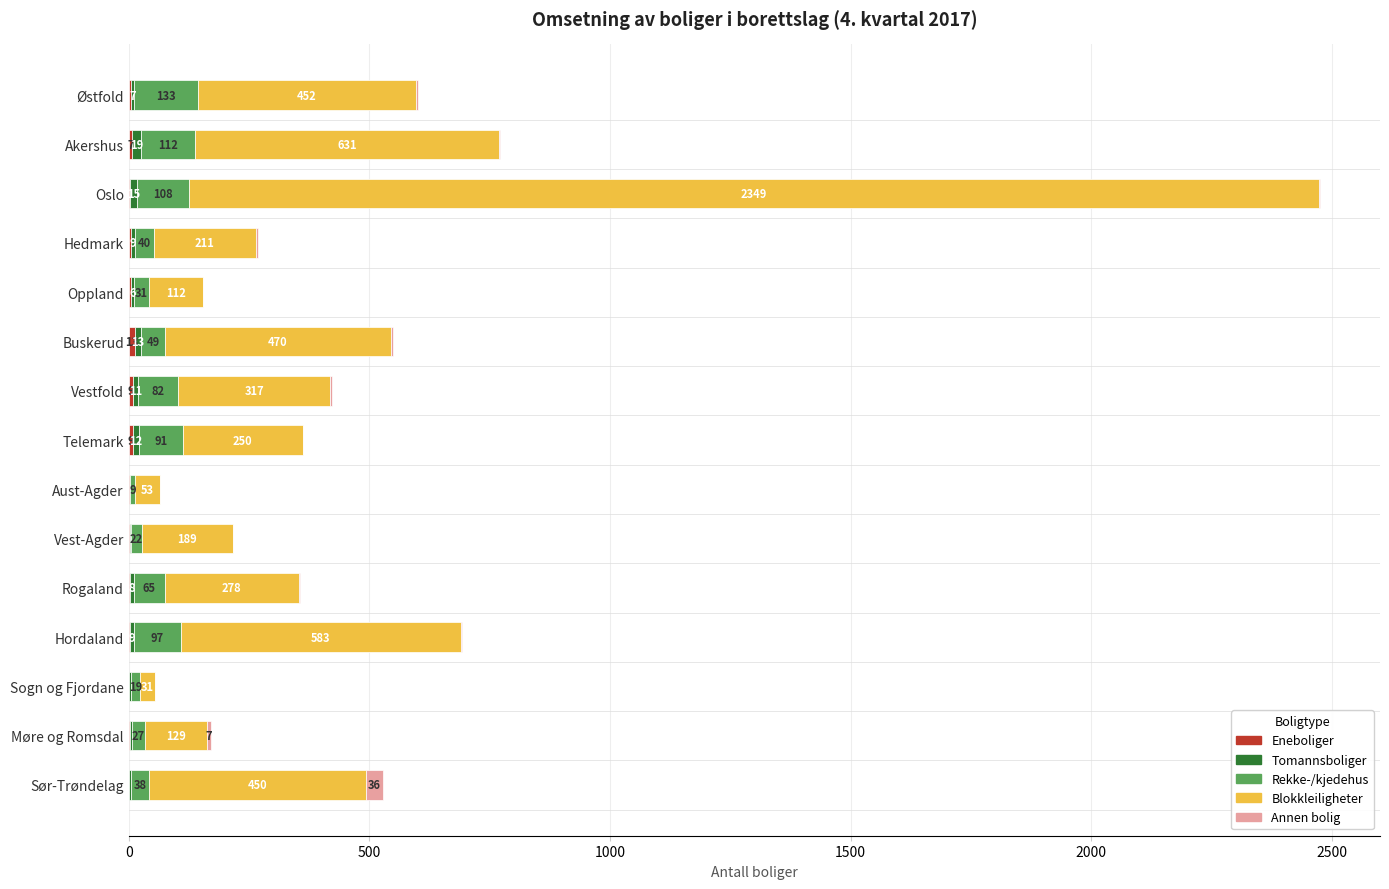

At which category is the sum across all series the highest?

Oslo